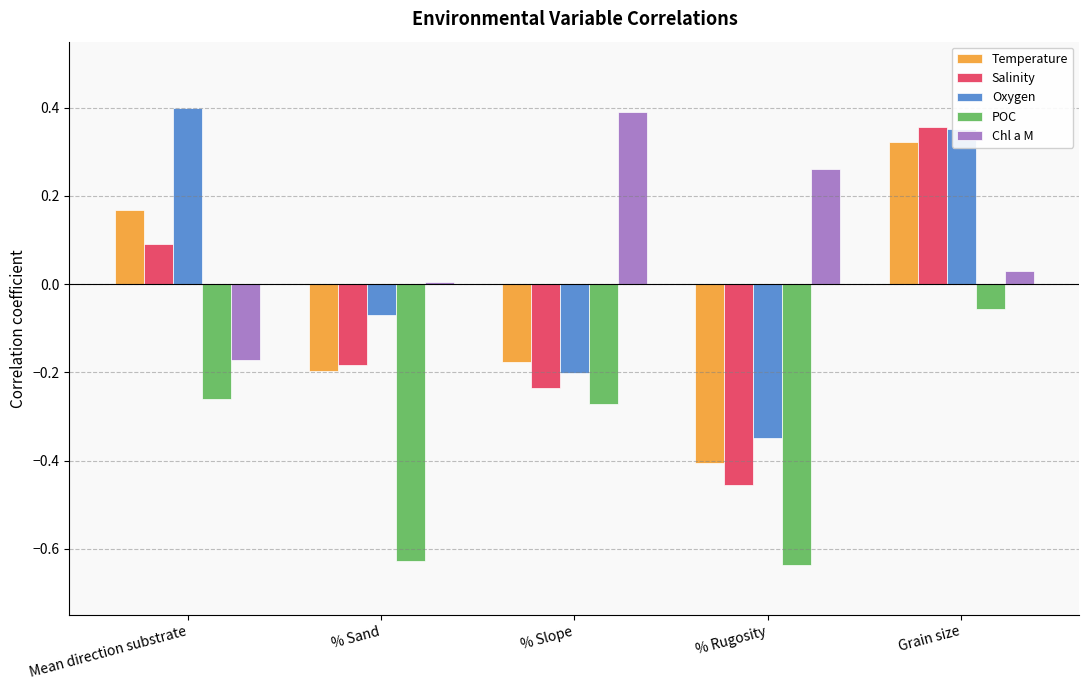

Is it true that Temperature equals 0.0 at Mean direction substrate?

False